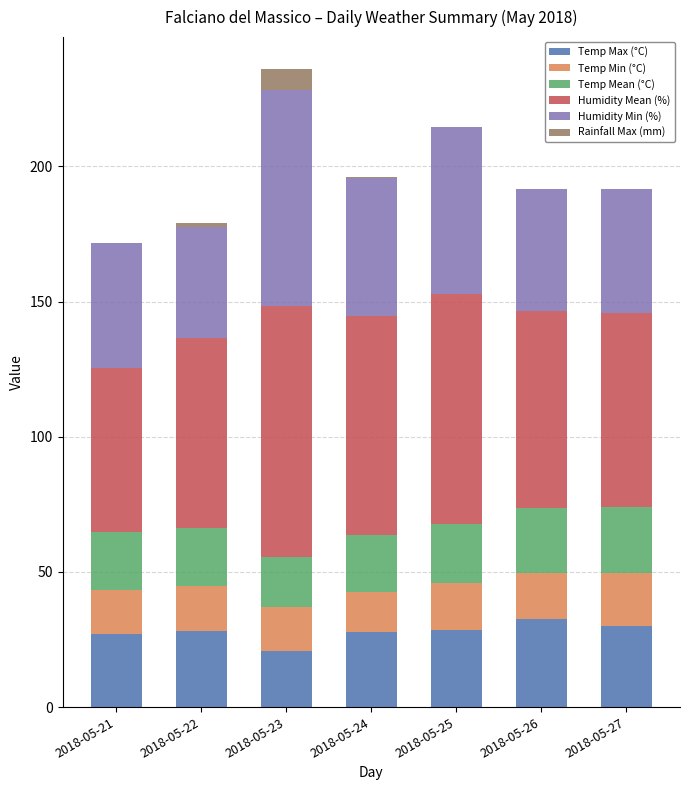

Count the number of data series in this chart.

6